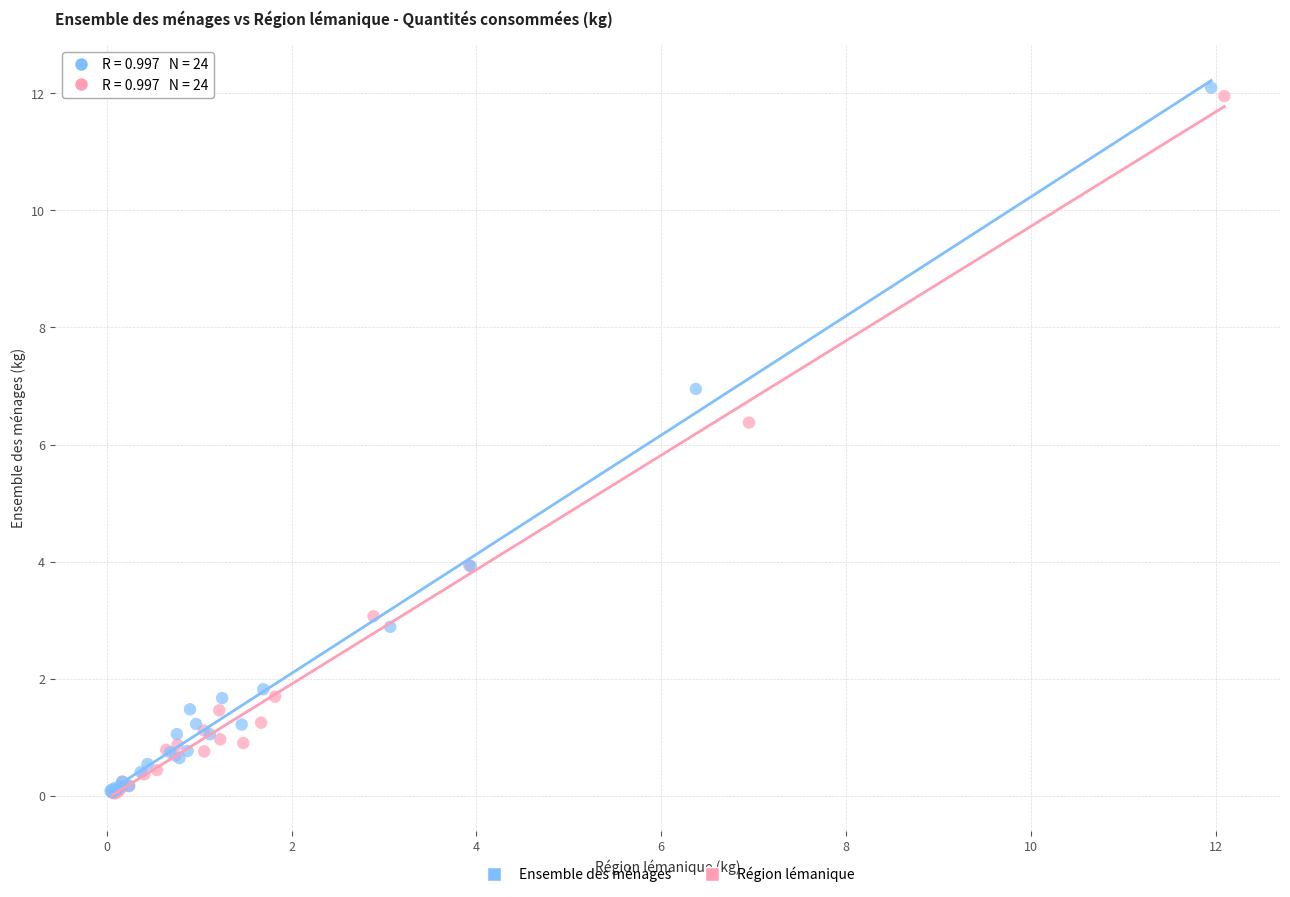

Which series has the largest Y range (max minus min)?

Ensemble des ménages